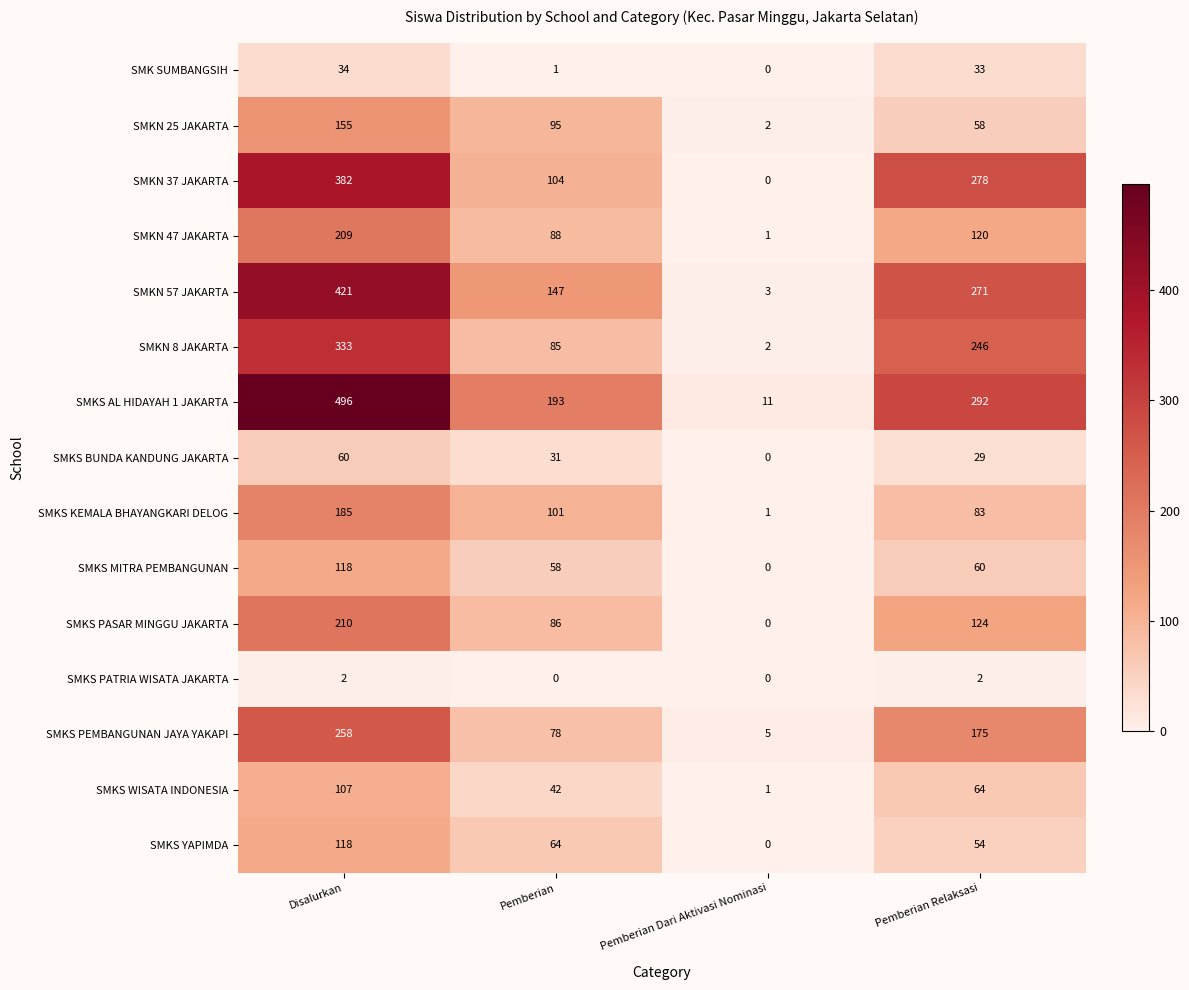

List the labels in order of SMKS AL HIDAYAH 1 JAKARTA value, largest first.

Disalurkan, Pemberian Relaksasi, Pemberian, Pemberian Dari Aktivasi Nominasi